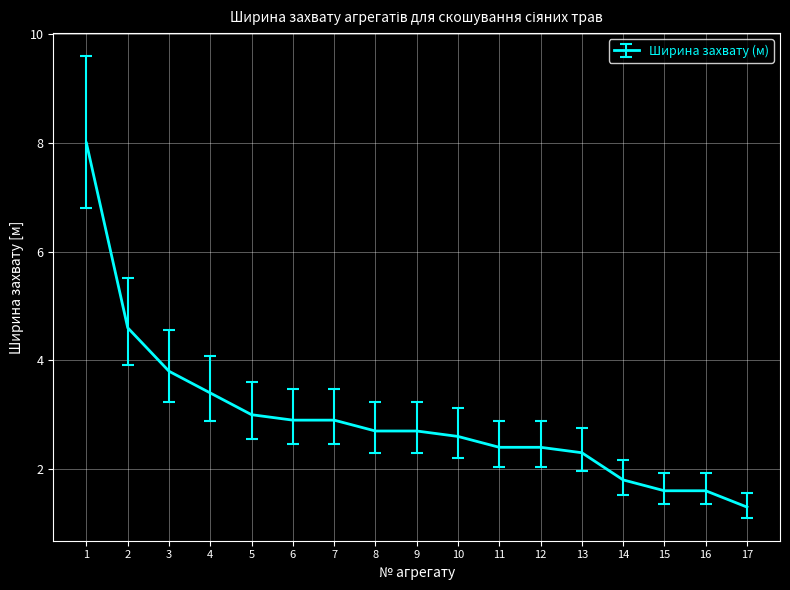

The chart shows a value of 3.0 at 13. True or false?

False